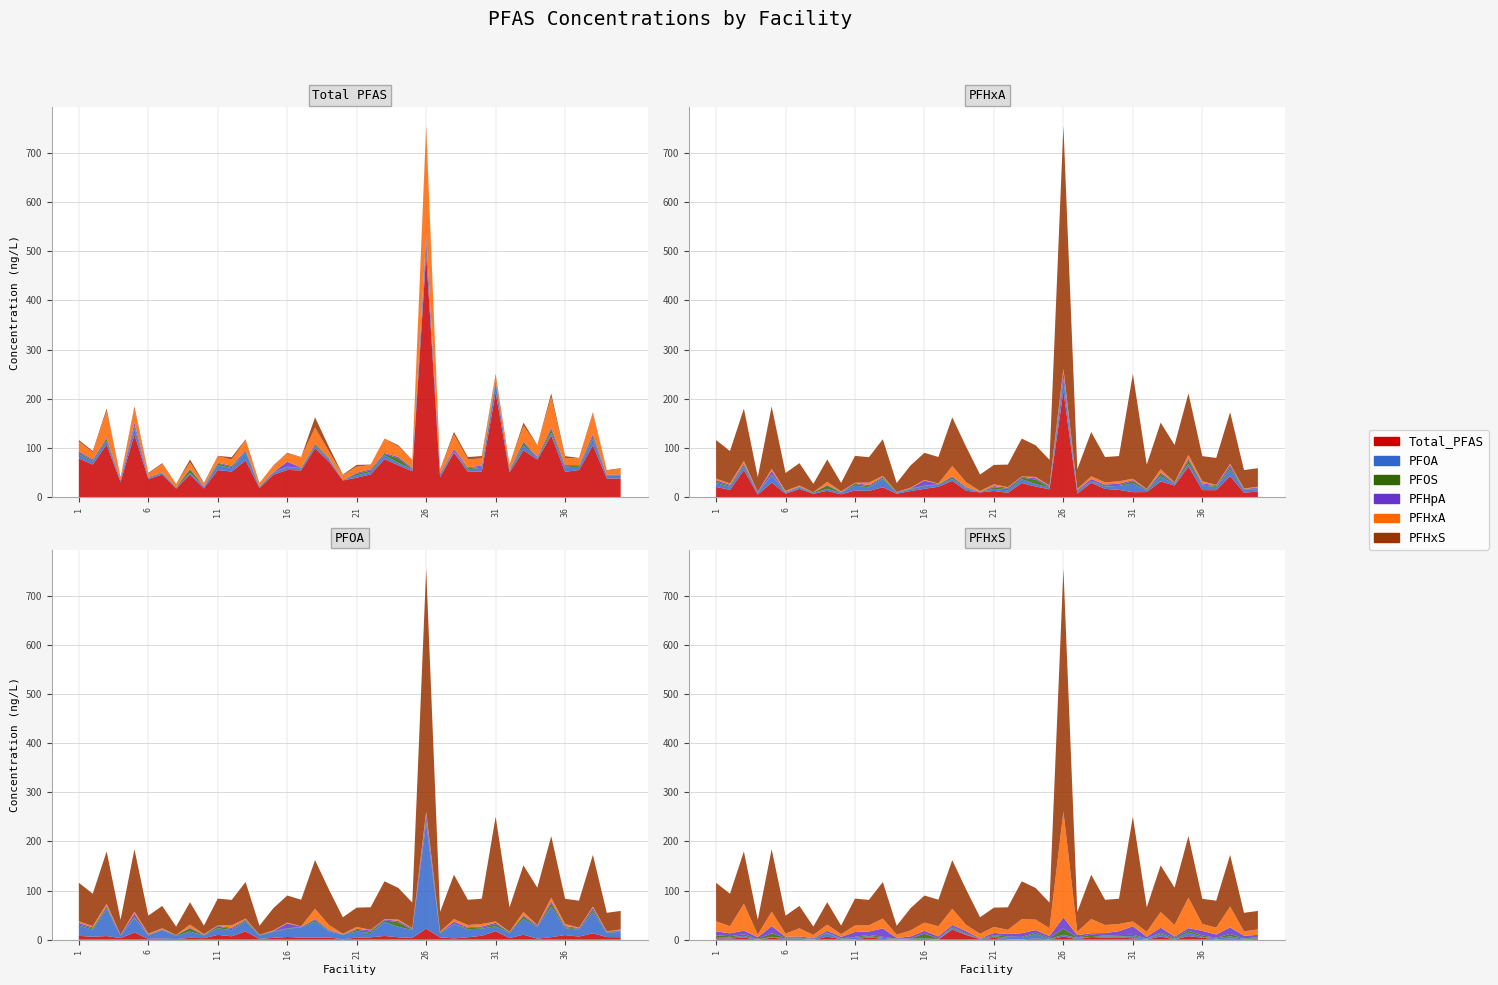

Reading right to left, list all the values displayed in this chart.

Total_PFAS: 40=37.7	39=37.7	38=105.2	37=54.9	36=51.2	35=125.3	34=76.1	33=95.0	32=49.9	31=213.0	30=51.4	29=51.3	28=90.2	27=40.3	26=493.8	25=52.3	24=64.4	23=77.1	22=45.9	21=39.3	20=33.7	19=72.1	18=99.1	17=54.0	16=55.1	15=45.3	14=18.2	13=74.5	12=51.8	11=54.7	10=17.4	9=45.6	8=17.1	7=45.6	6=36.5	5=127.0	4=30.4	3=106.6	2=66.0	1=78.4
PFOA: 40=5.1	39=5.3	38=13.2	37=6.4	36=9.5	35=5.3	34=2.2	33=10.3	32=3.4	31=17.5	30=8.1	29=5.0	28=2.8	27=4.8	26=22.5	25=3.8	24=5.0	23=7.7	22=4.9	21=4.5	20=0.9	19=4.6	18=3.9	17=4.3	16=5.5	15=3.8	14=1.6	13=17.0	12=7.0	11=9.9	10=3.1	9=3.9	8=1.3	7=2.5	6=1.7	5=14.7	4=3.4	3=7.5	2=6.0	1=7.9
PFOS: 40=1.2	39=0.9	38=4.5	37=1.9	36=1.8	35=7.1	34=0.9	33=5.4	32=1.4	31=4.6	30=1.6	29=2.8	28=0.0	27=2.6	26=3.4	25=0.8	24=9.2	23=3.2	22=3.0	21=3.4	20=0.0	19=1.3	18=3.5	17=0.8	16=1.0	15=0.9	14=1.2	13=2.3	12=2.3	11=3.7	10=0.7	9=6.8	8=1.3	7=1.2	6=1.0	5=1.8	4=0.4	3=3.6	2=2.4	1=2.7
PFHpA: 40=2.0	39=1.0	38=5.0	37=1.5	36=2.6	35=4.0	34=2.6	33=2.4	32=0.8	31=2.6	30=2.8	29=1.4	28=5.0	27=0.8	26=12.9	25=2.3	24=2.9	23=1.8	22=2.6	21=2.2	20=0.7	19=1.8	18=2.0	17=0.9	16=10.1	15=0.8	14=0.7	13=2.1	12=2.6	11=1.4	10=0.9	9=1.3	8=0.5	7=1.2	6=1.3	5=7.3	4=1.3	3=3.2	2=2.3	1=3.4
PFHxA: 40=11.0	39=8.9	38=42.4	37=13.9	36=14.0	35=61.9	34=23.4	33=31.8	32=10.1	31=9.8	30=14.5	29=16.4	28=28.8	27=6.9	26=216.0	25=15.7	24=21.3	23=28.5	22=8.6	21=12.2	20=9.4	19=12.7	18=32.8	17=20.8	16=16.7	15=12.2	14=6.6	13=19.9	12=12.5	11=13.3	10=5.5	9=12.6	8=6.5	7=16.5	6=6.6	5=29.3	4=5.0	3=54.6	2=14.5	1=20.5
PFHxS: 40=1.5	39=1.0	38=2.3	37=0.8	36=4.2	35=7.3	34=0.7	33=6.5	32=0.5	31=2.7	30=4.9	29=4.4	28=5.5	27=1.2	26=6.4	25=0.7	24=2.5	23=0.6	22=0.9	21=3.8	20=1.1	19=9.7	18=20.7	17=0.6	16=1.5	15=1.2	14=0.0	13=1.6	12=4.8	11=0.8	10=1.1	9=6.2	8=0.0	7=1.9	6=1.8	5=4.2	4=0.0	3=4.3	2=2.4	1=3.0